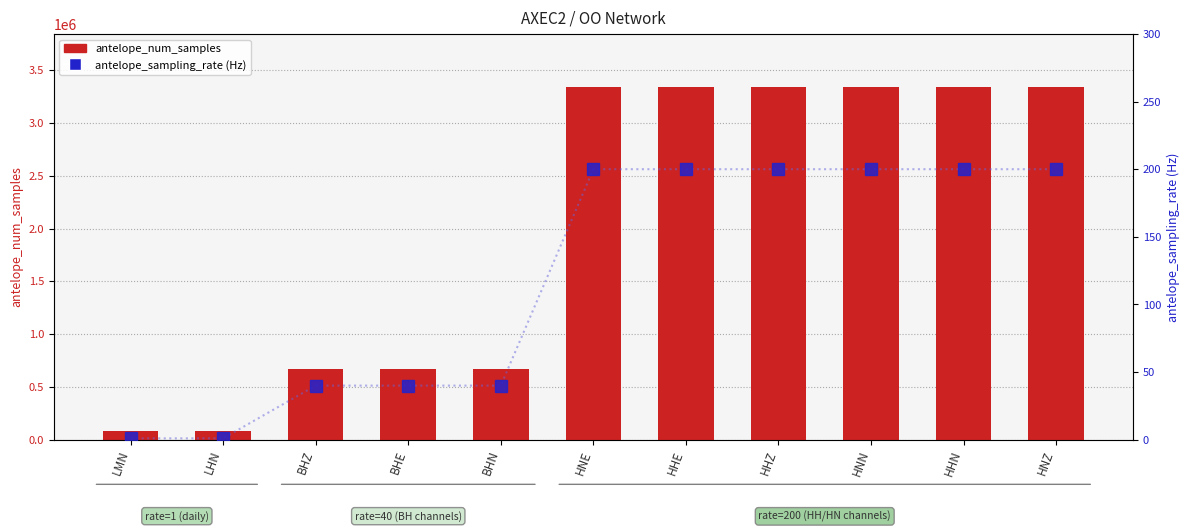

Rank the series at BHE from lowest to highest value.

antelope_sampling_rate (Hz), antelope_num_samples